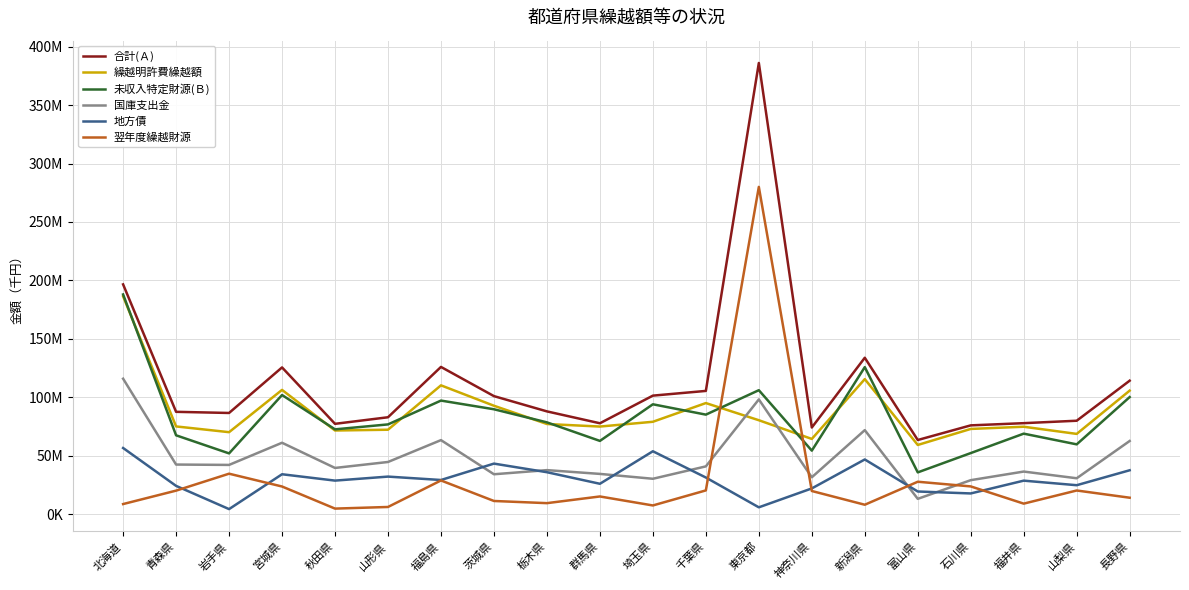

At which category does 翌年度繰越財源 reach its first local valley?

秋田県